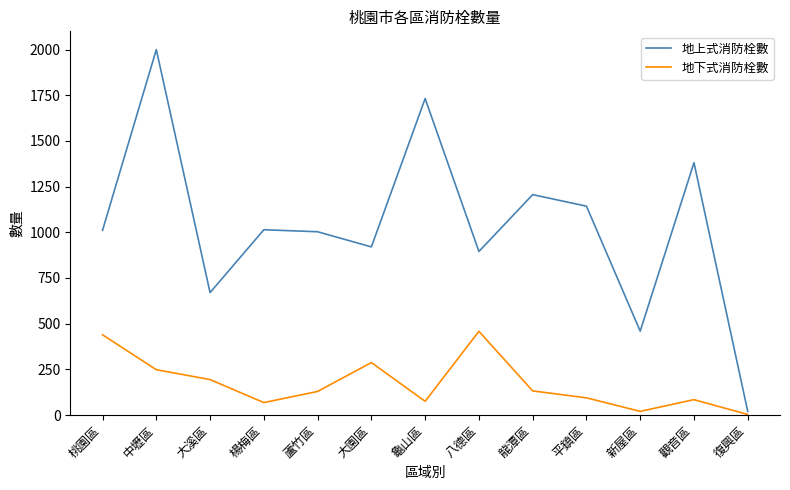

True or false: 地上式消防栓數 has more than 2 points higher than both neighbors.

True